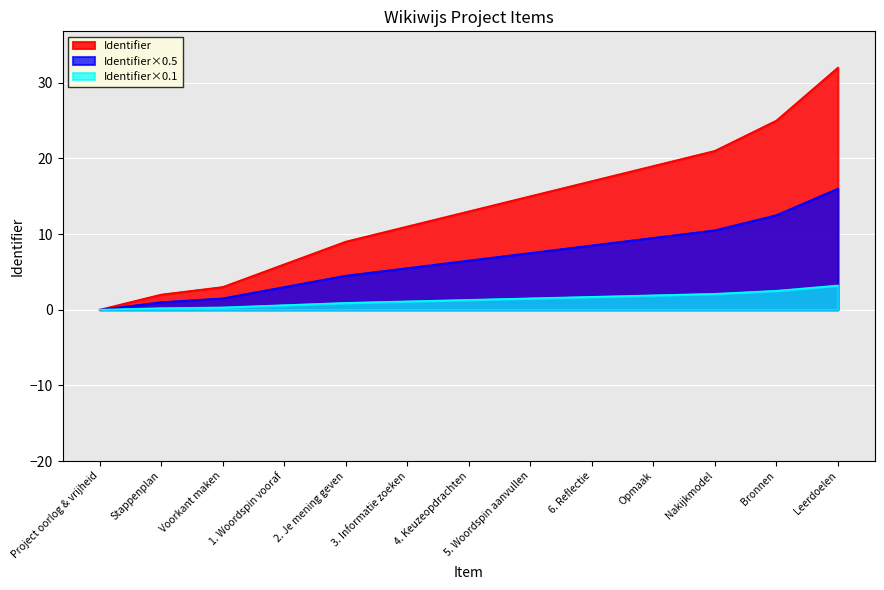

True or false: the data shows 3 at Stappenplan.

False